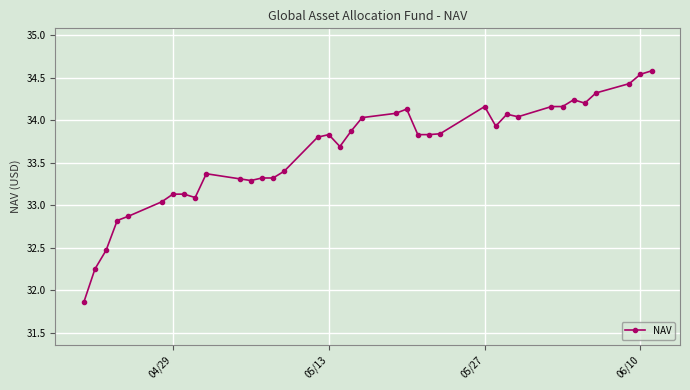

What is the greatest value displayed?

34.6